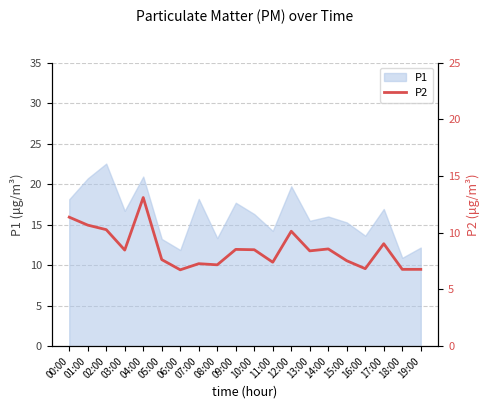

Which category has the lowest value in the P1 series?

18:00